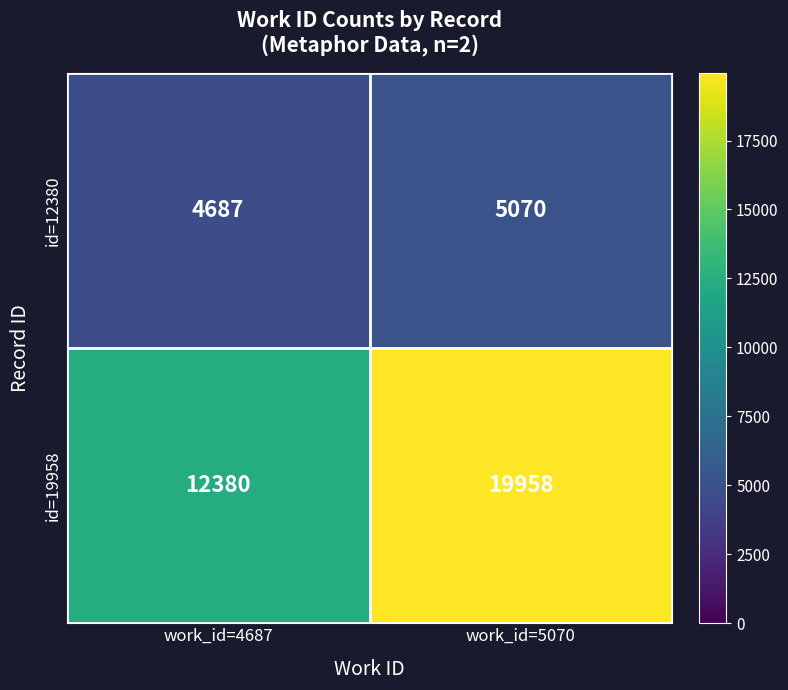

Which label corresponds to the smallest value in the chart?

work_id=4687